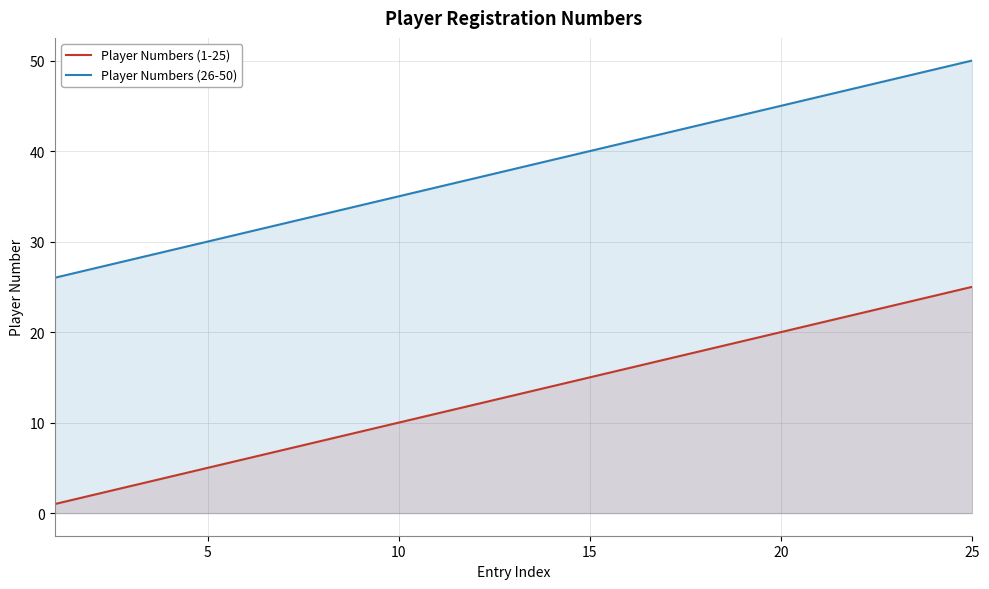

Does the chart have visible grid lines?

Yes